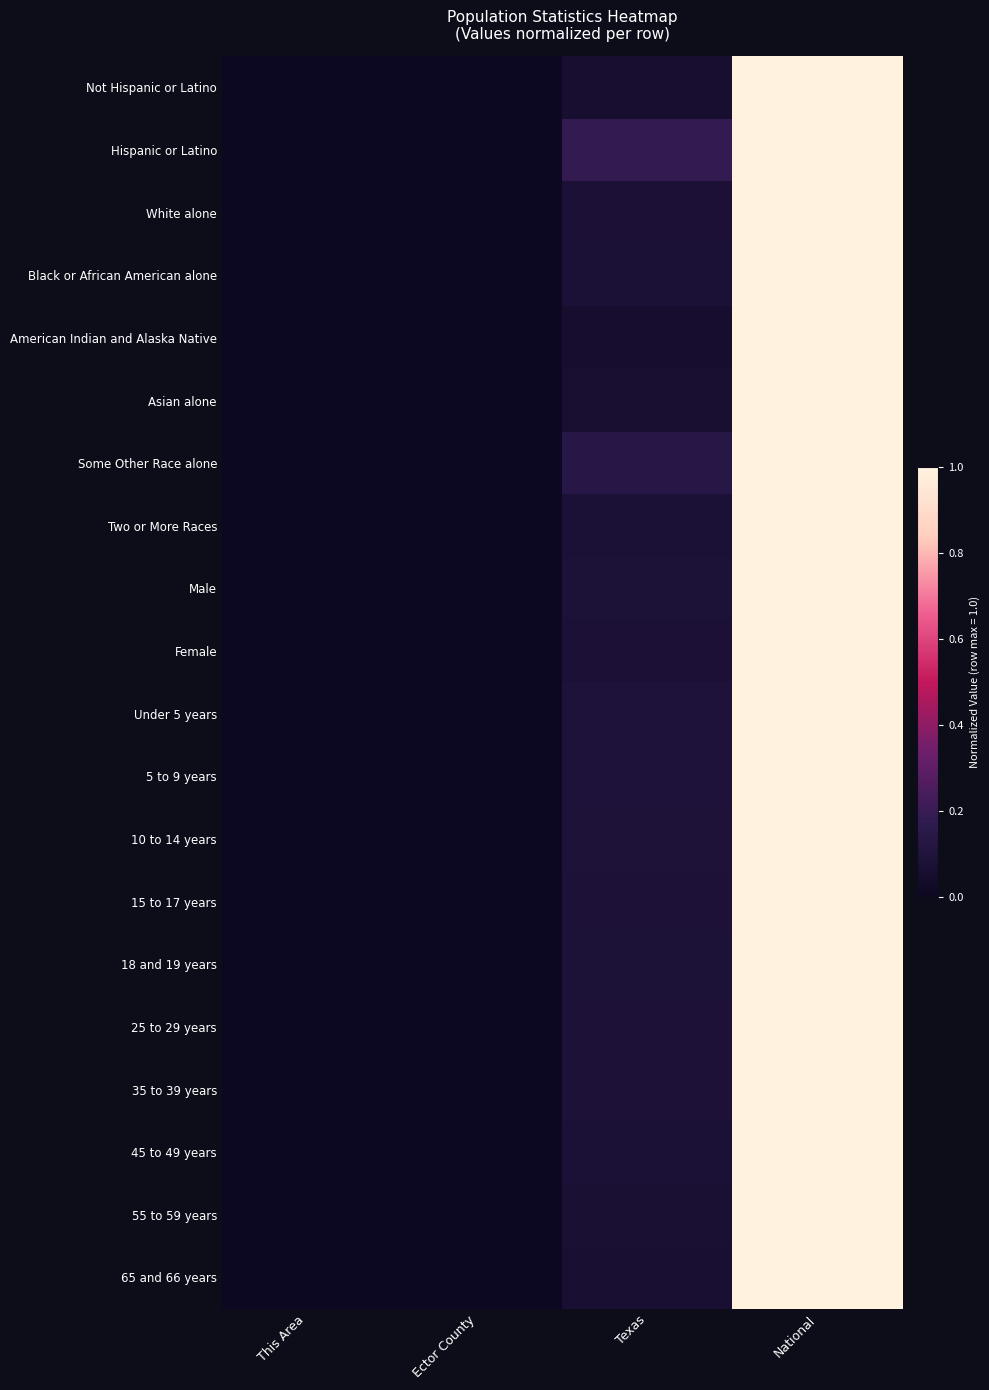

At which category is the sum across all series the highest?

National